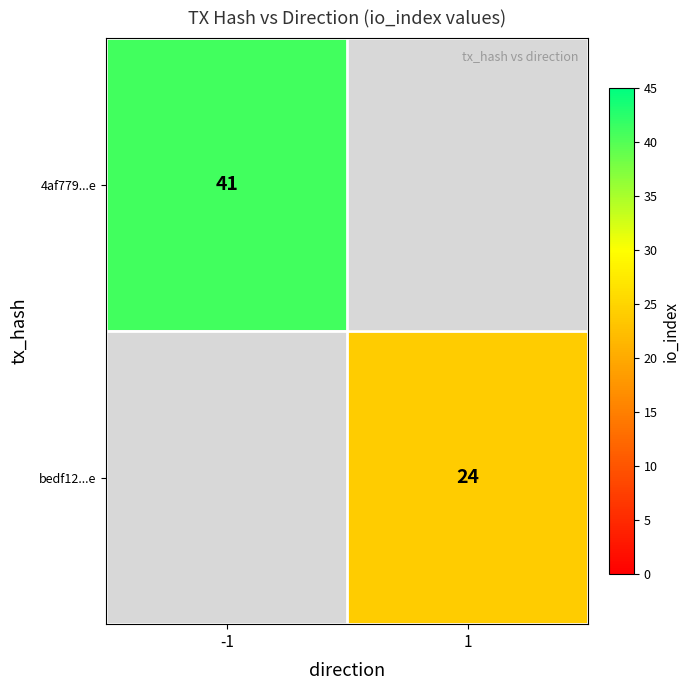

Which label corresponds to the smallest value in the chart?

1